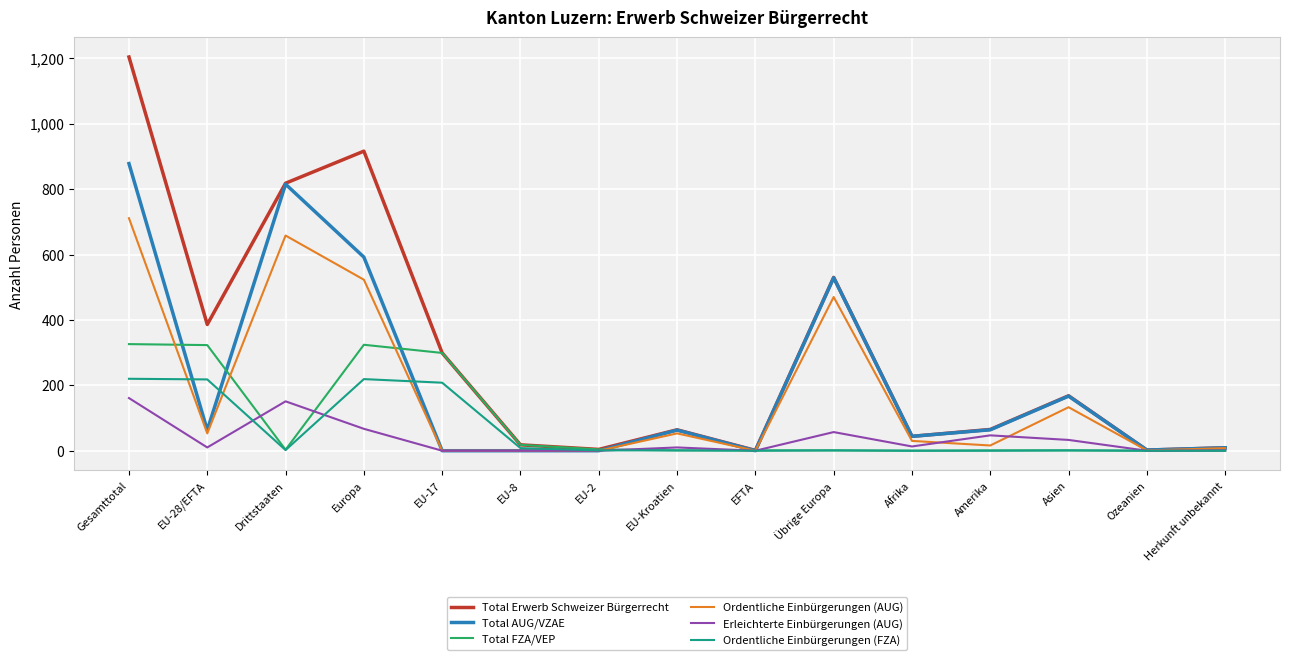

How many categories are shown in the chart?

15